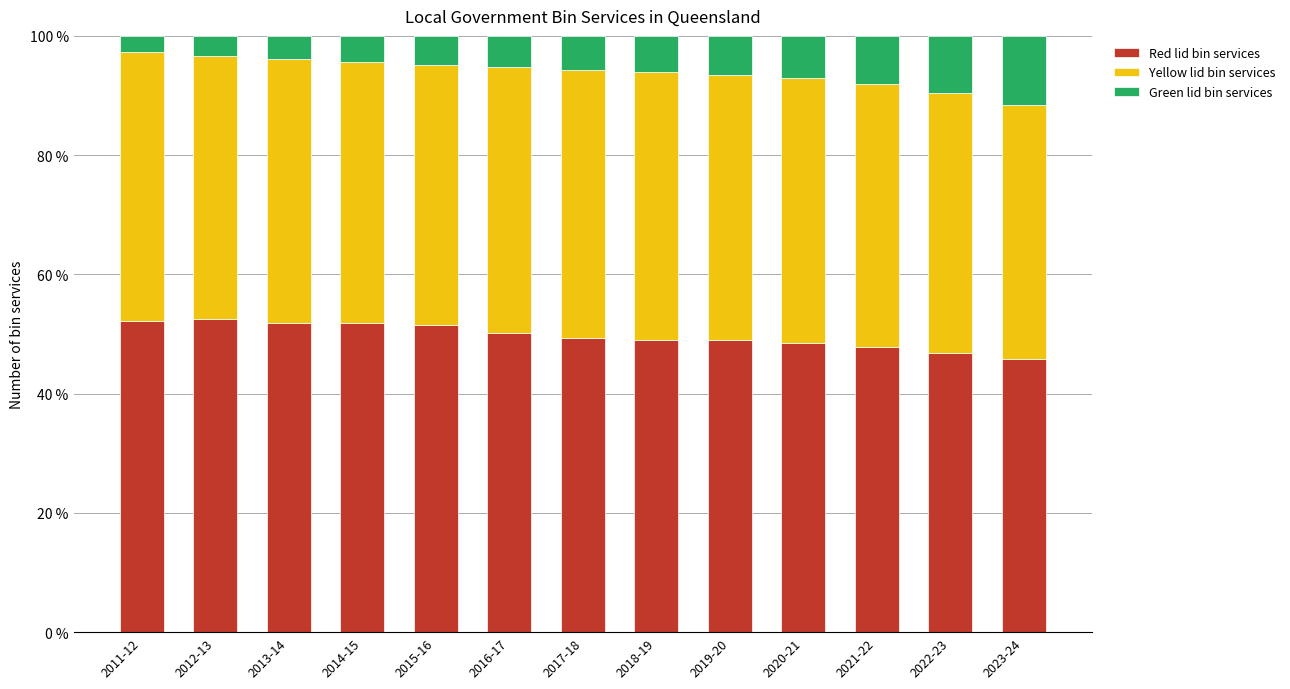

What is the average value of the Red lid bin services series?

49.7